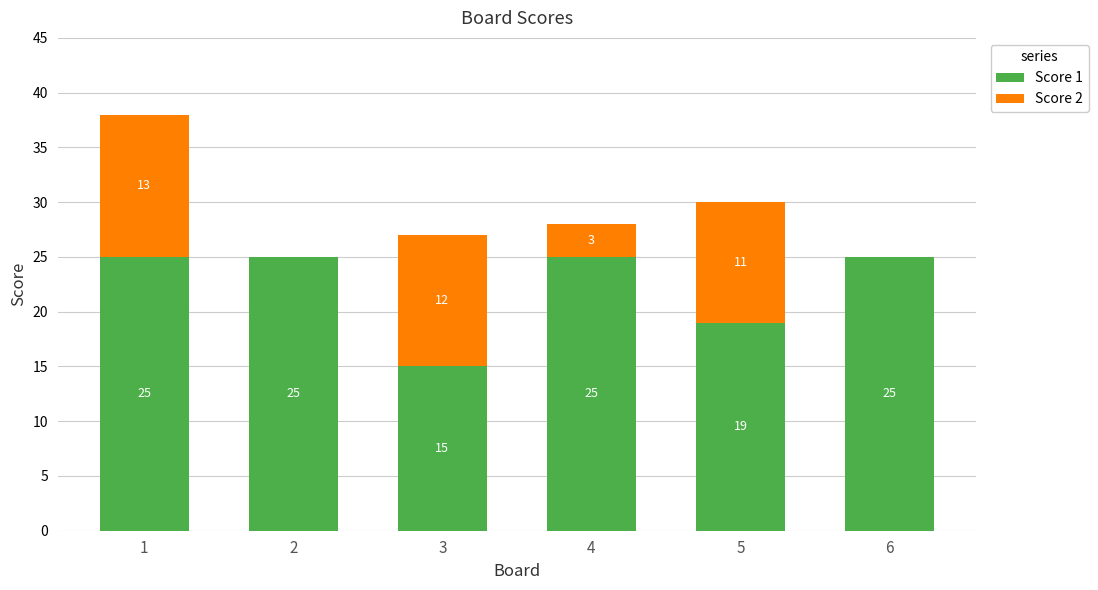

What is the total value across all series at 5?

30